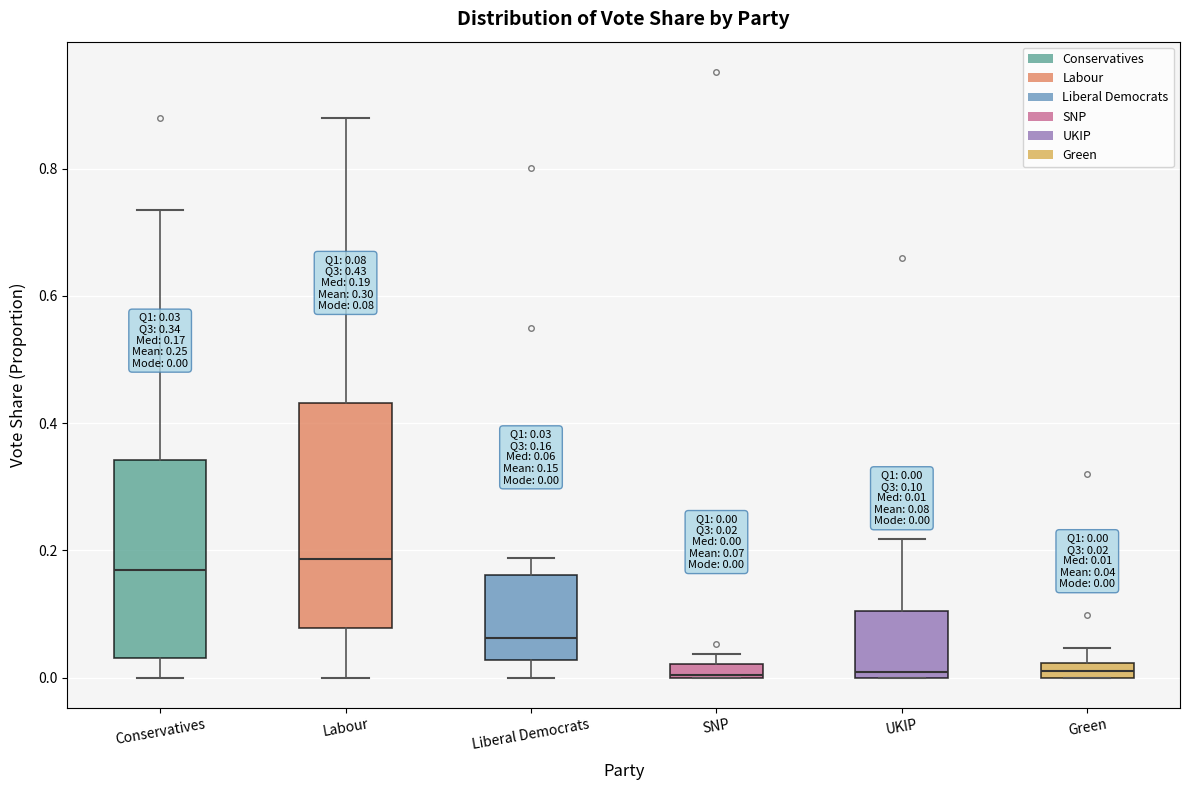

Which box is the tallest, from its lower edge to its upper edge?

Labour